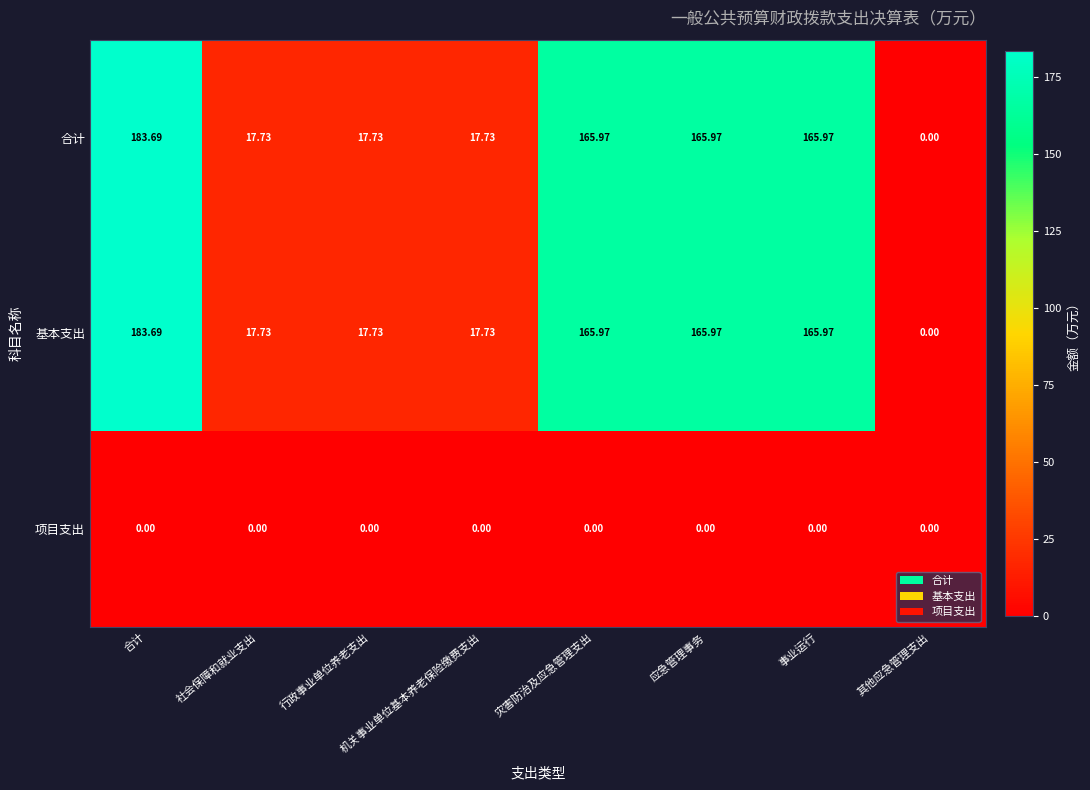

Is the value of 合计 at 事业运行 greater than the value of 项目支出 at 机关事业单位基本养老保险缴费支出?

Yes